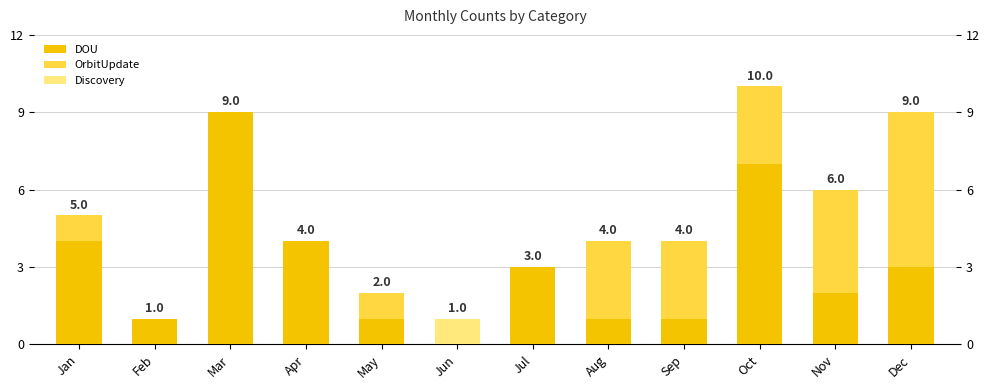

At which category is the sum across all series the highest?

Oct